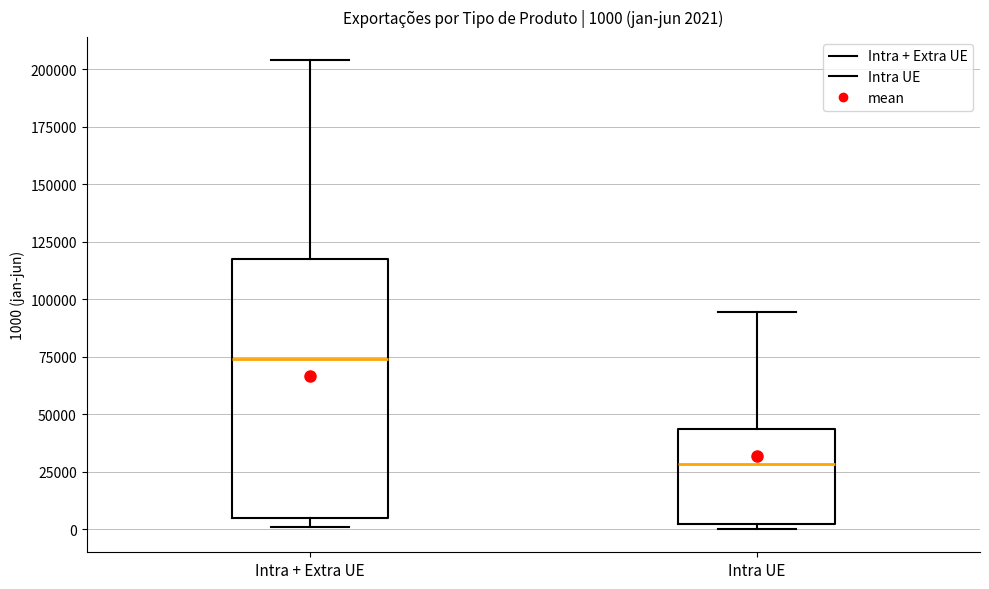

Comparing the boxes themselves (not the whiskers), which one is the tallest?

Intra + Extra UE